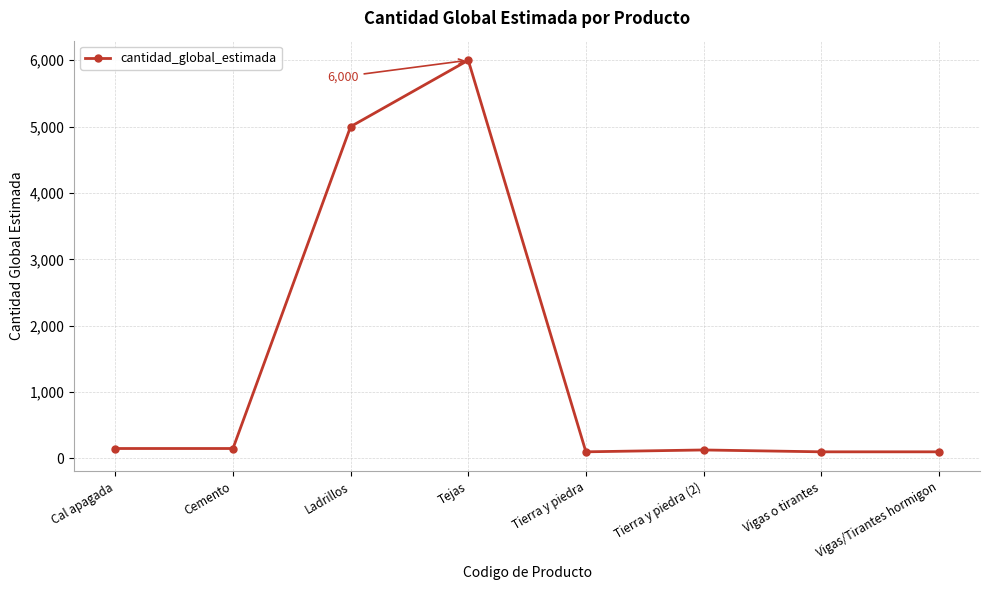

What is the smallest value displayed?

100